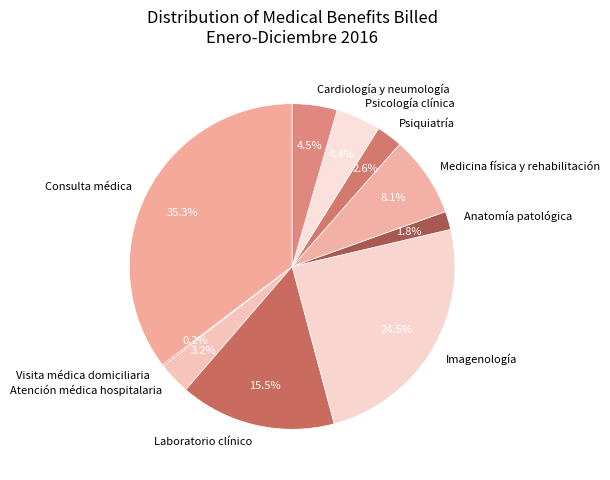

Which slice is the largest?

Consulta médica